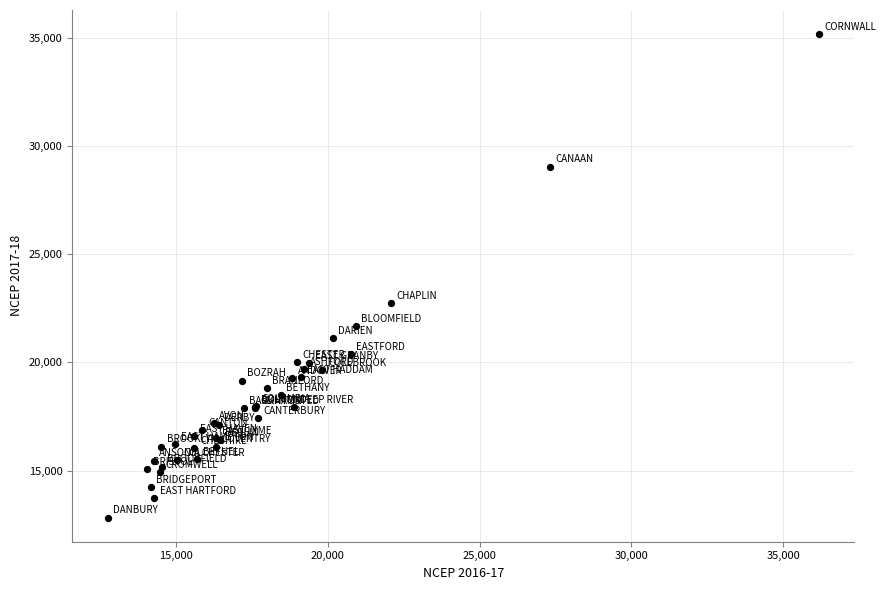

What Y value in the scatter plot is closest to 23991?

22731